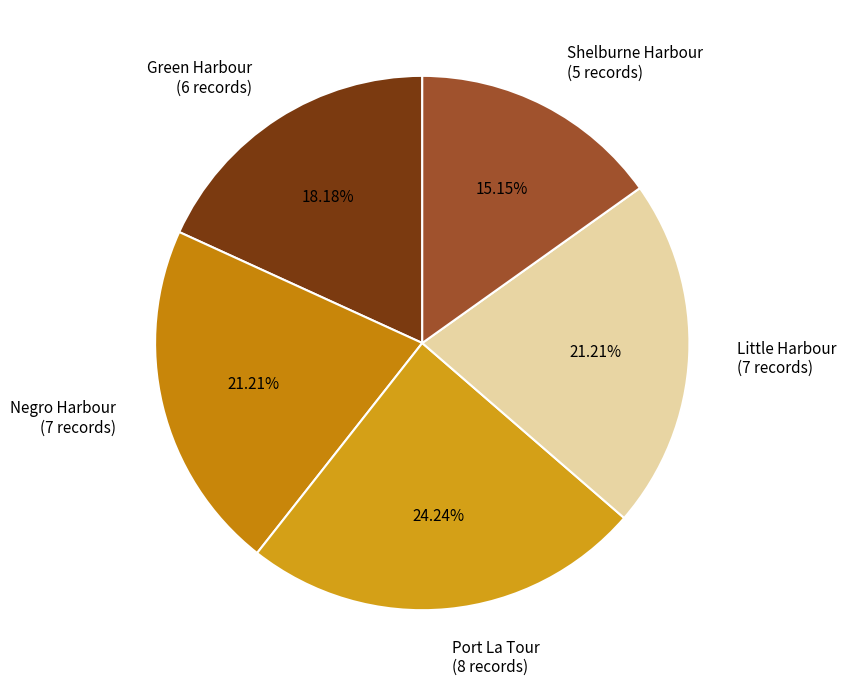

Is there a majority slice in this chart?

No